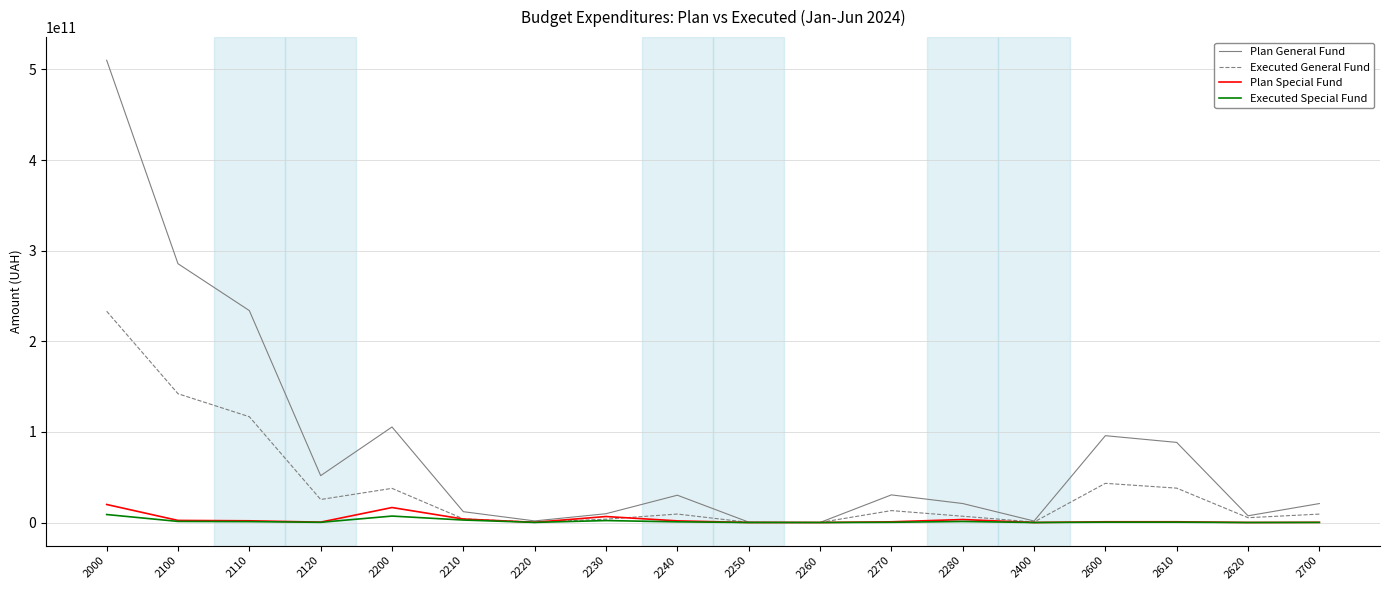

Which series has the largest range (max minus min)?

Plan General Fund